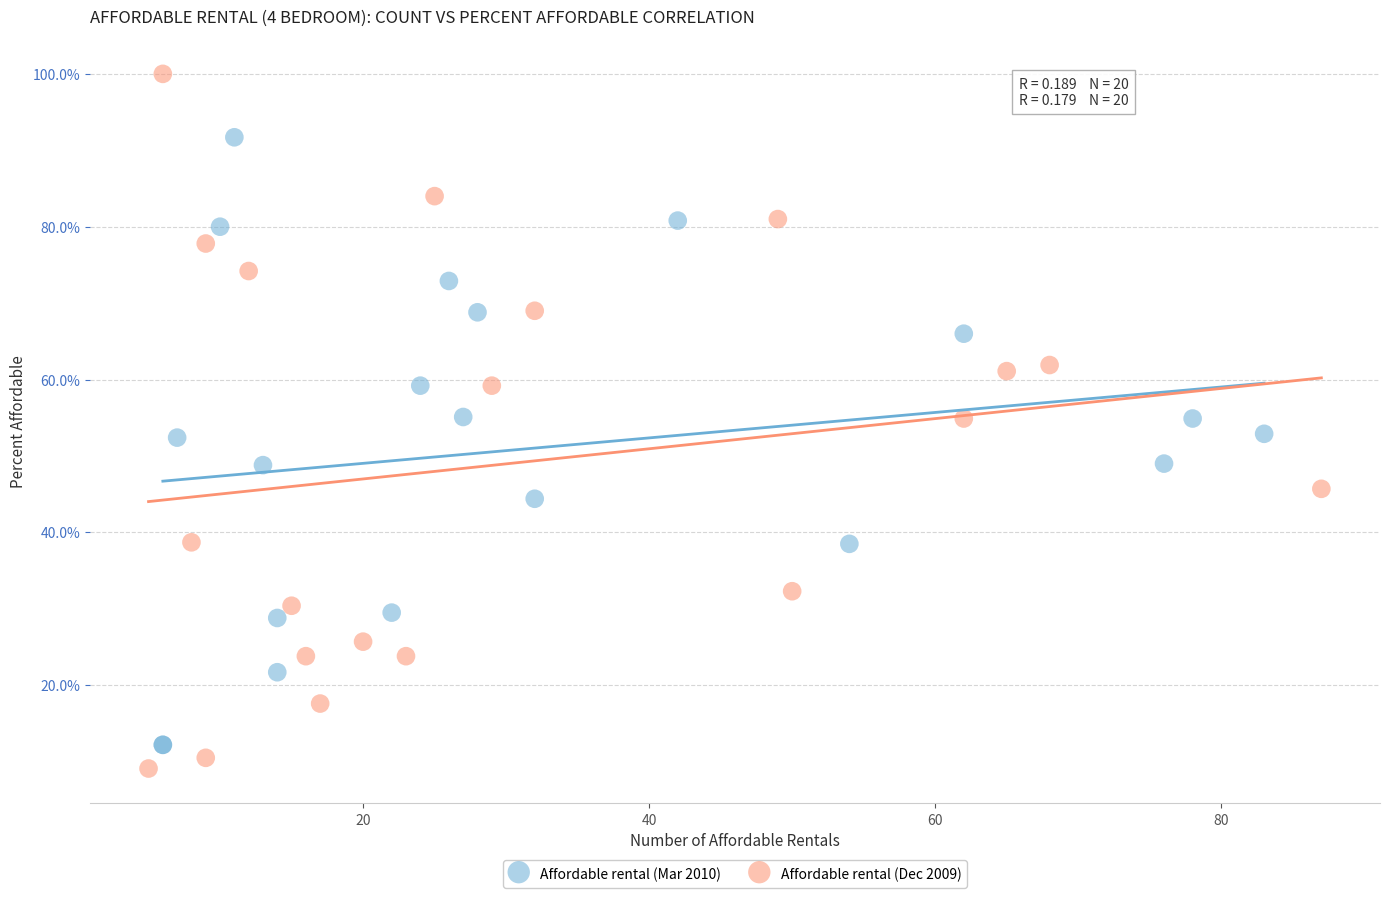

What are all the series names shown in the legend?

Affordable rental (Mar 2010), Affordable rental (Dec 2009)